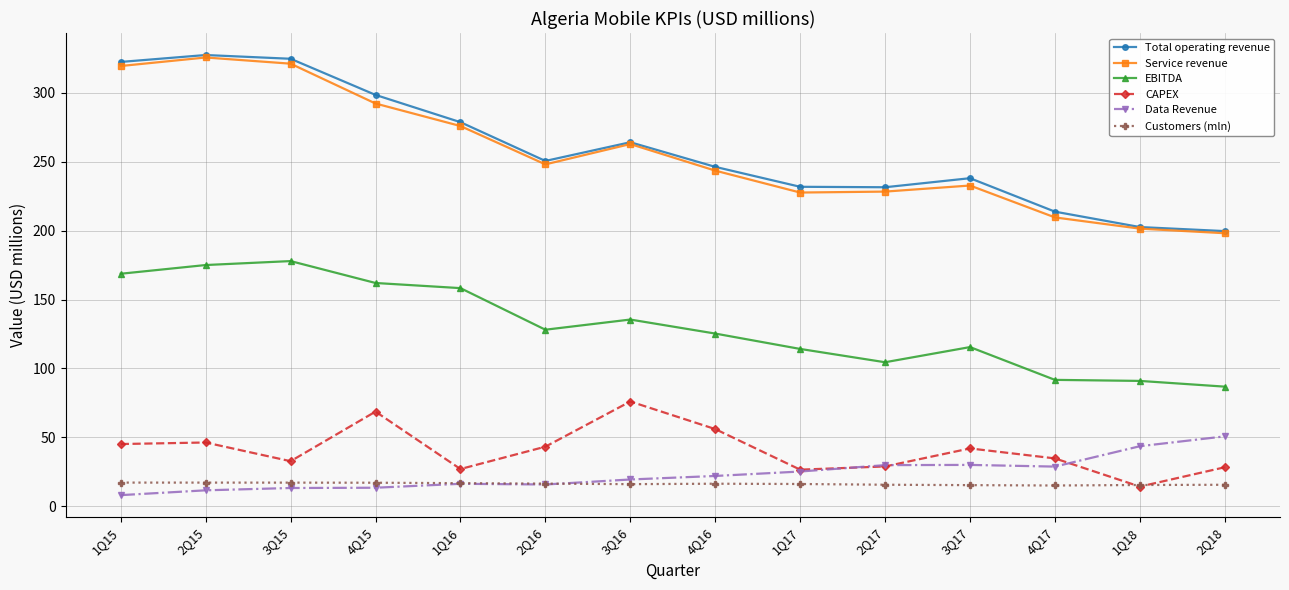

Which category has the lowest value across all series?

1Q15